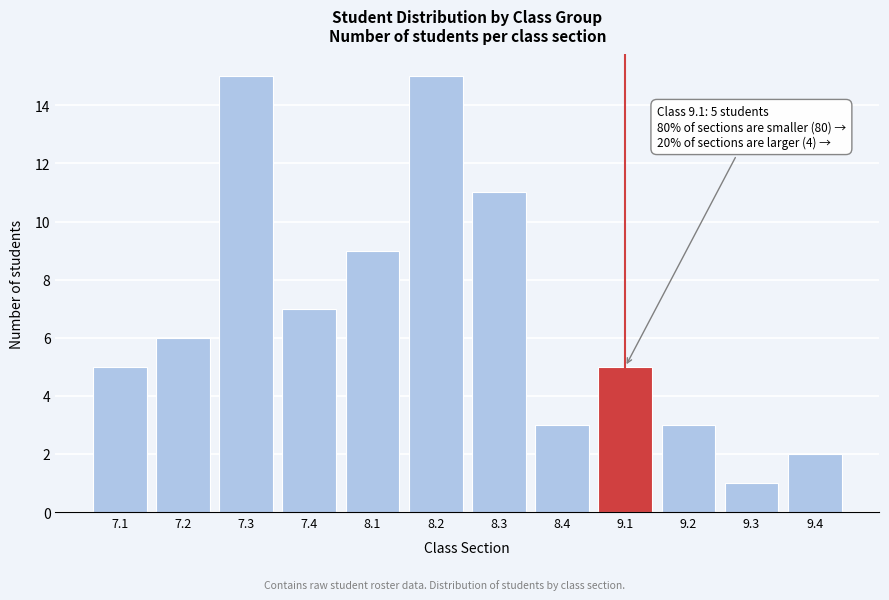

Reading left to right, extract all data points from this chart.

7.1=5	7.2=6	7.3=15	7.4=7	8.1=9	8.2=15	8.3=11	8.4=3	9.1=5	9.2=3	9.3=1	9.4=2